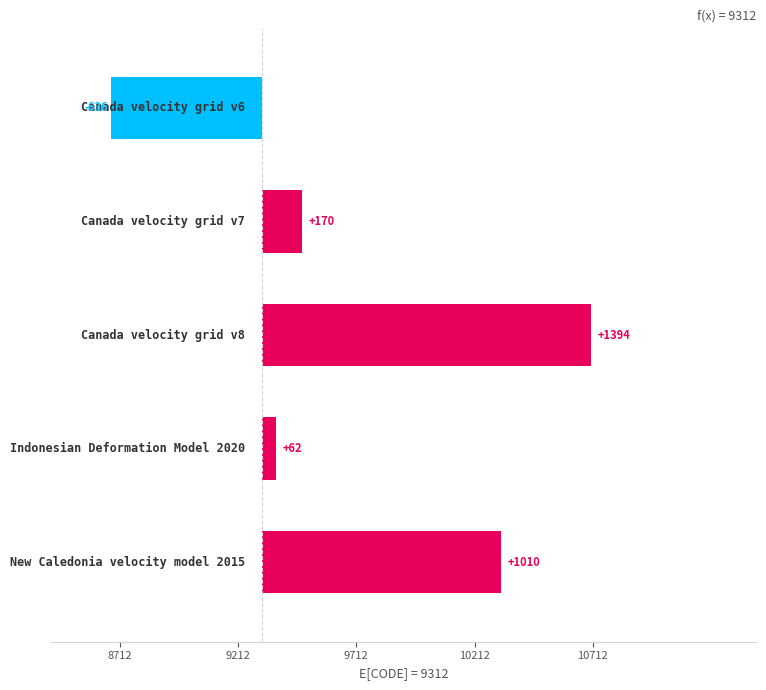

What is the sum of all values?

2000.0